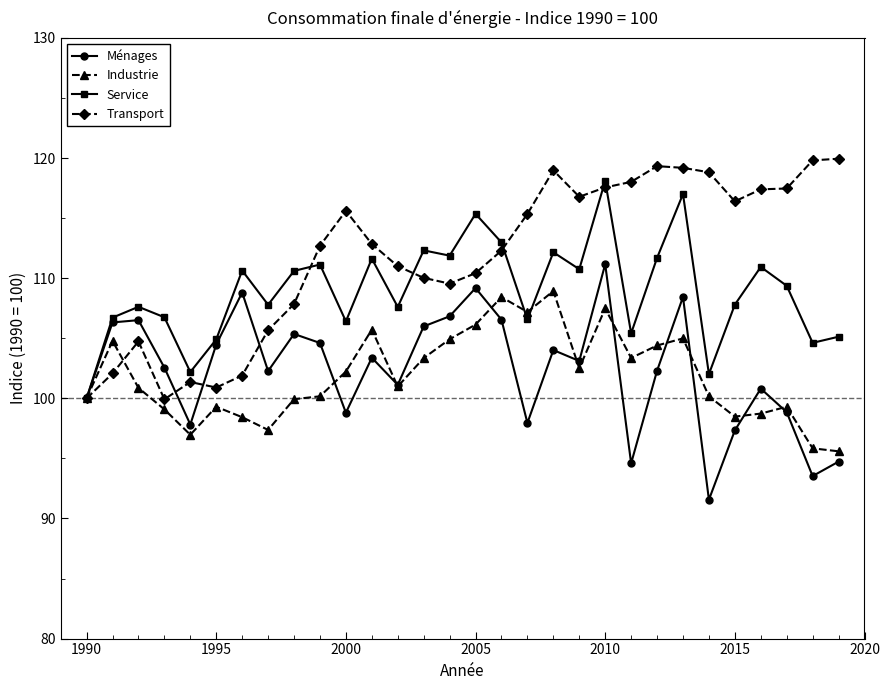

What is the value of the Service point at the 11th from the left?

106.4